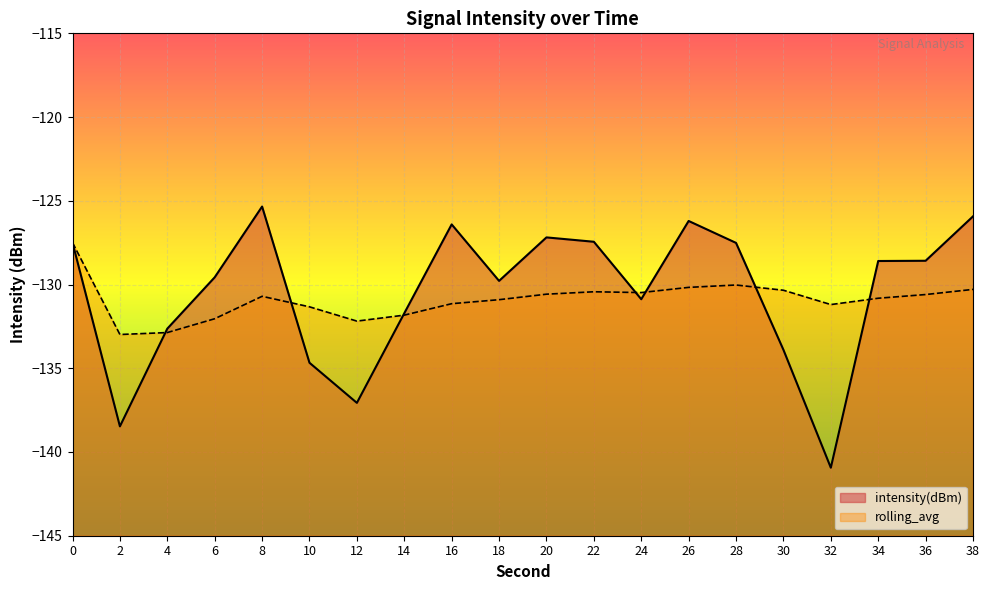

How many distinct data groups are displayed?

2